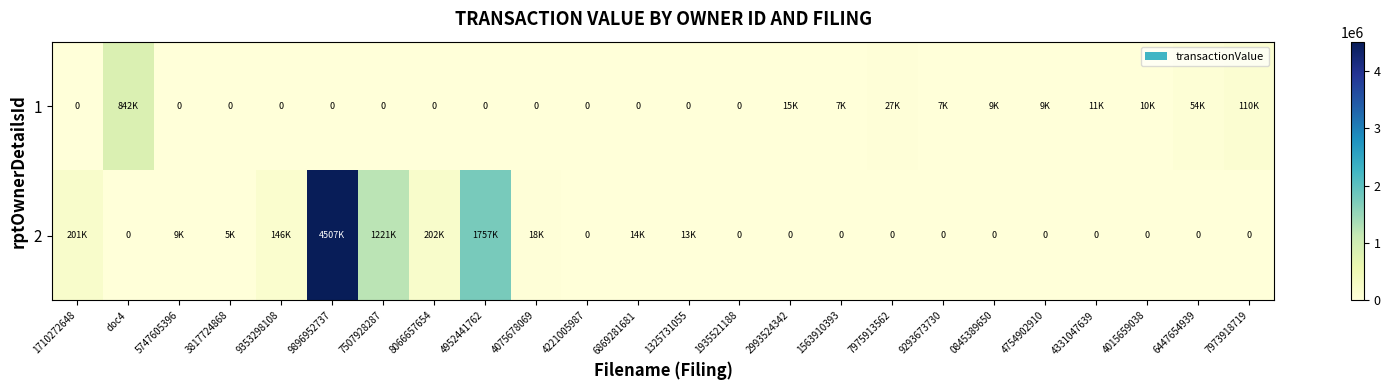

What is the difference between the highest and lowest values at 0845389650?

9450